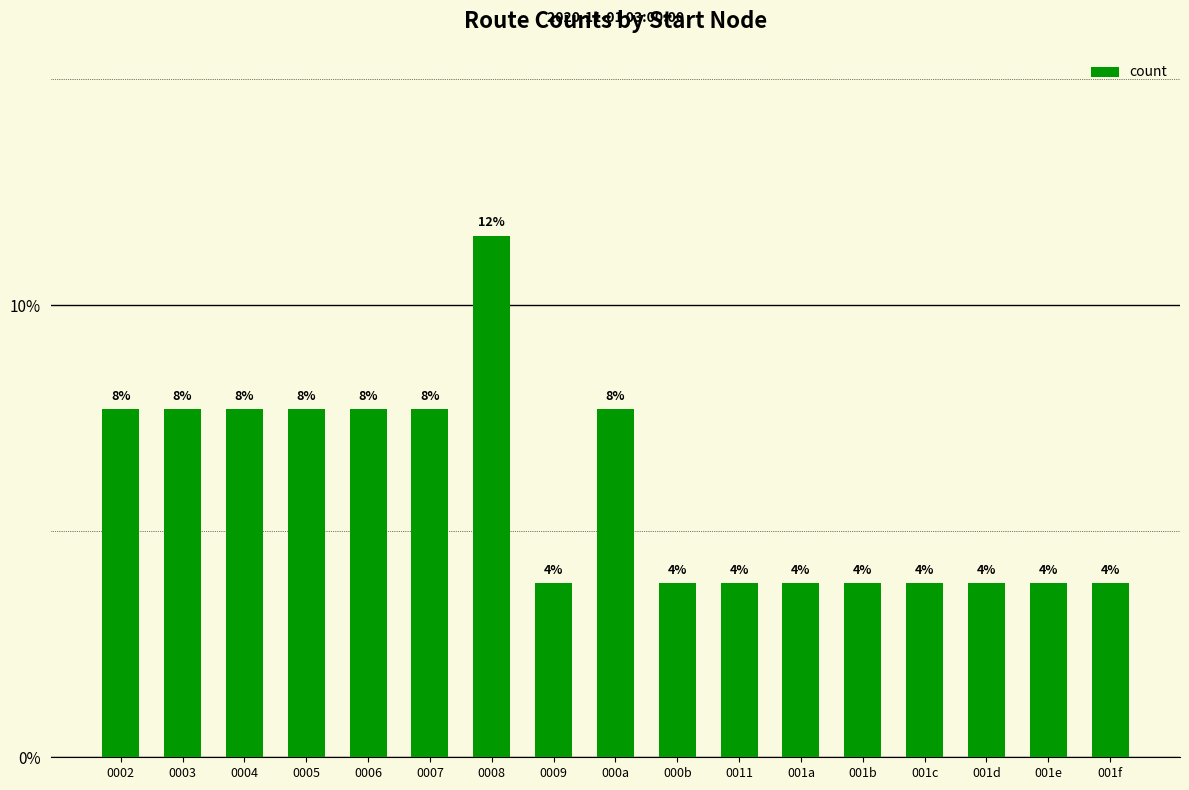

Does the chart contain any negative values?

No